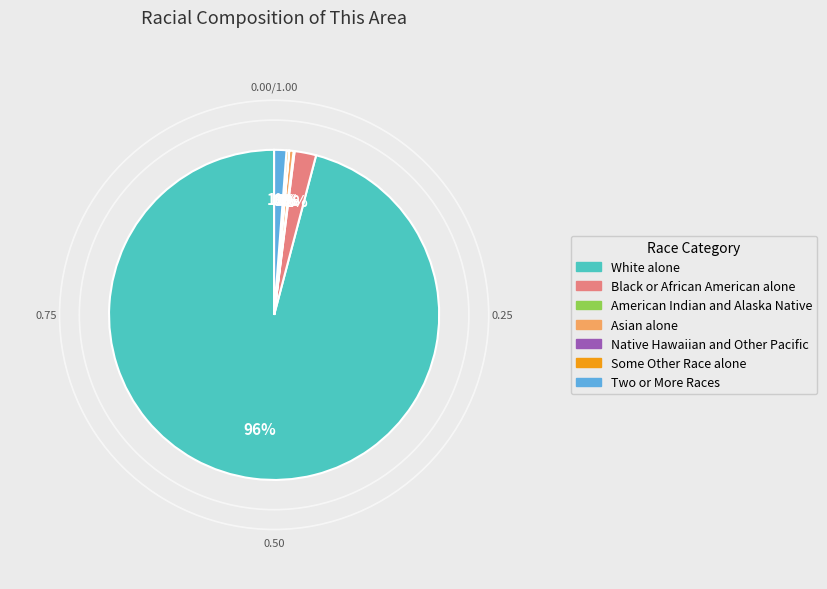

To the nearest percent, what is the average slice percentage?

14%